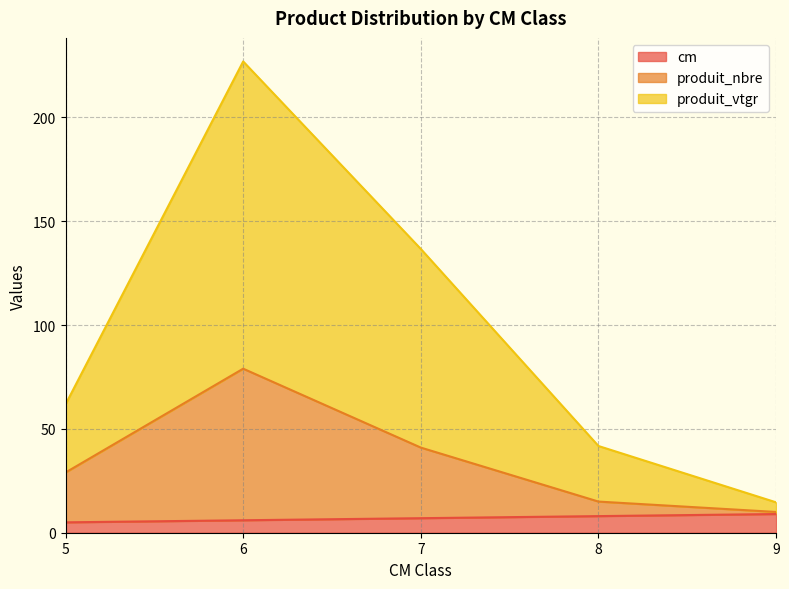

What is the total value across all series at 5?

61.8